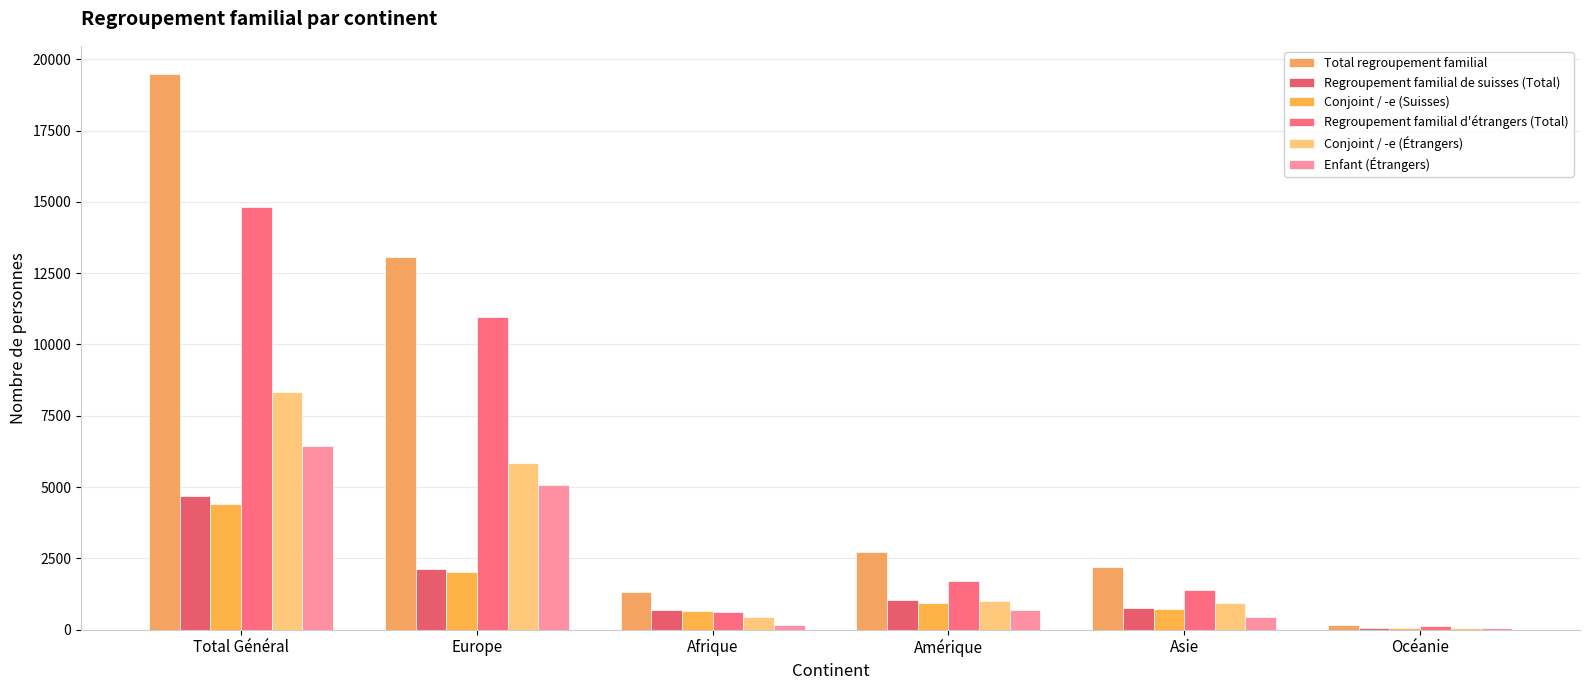

What is the sum of all Total regroupement familial values?

38981